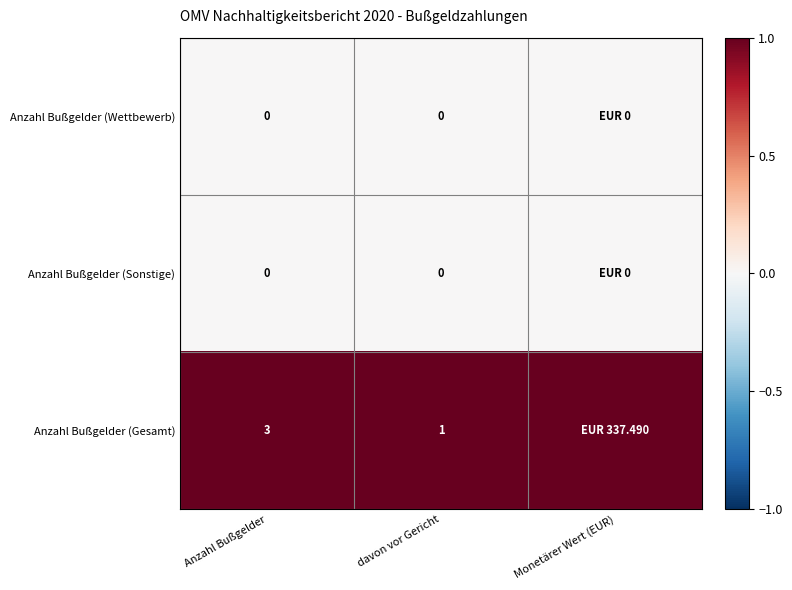

At how many categories does at least one series exceed 0?

3